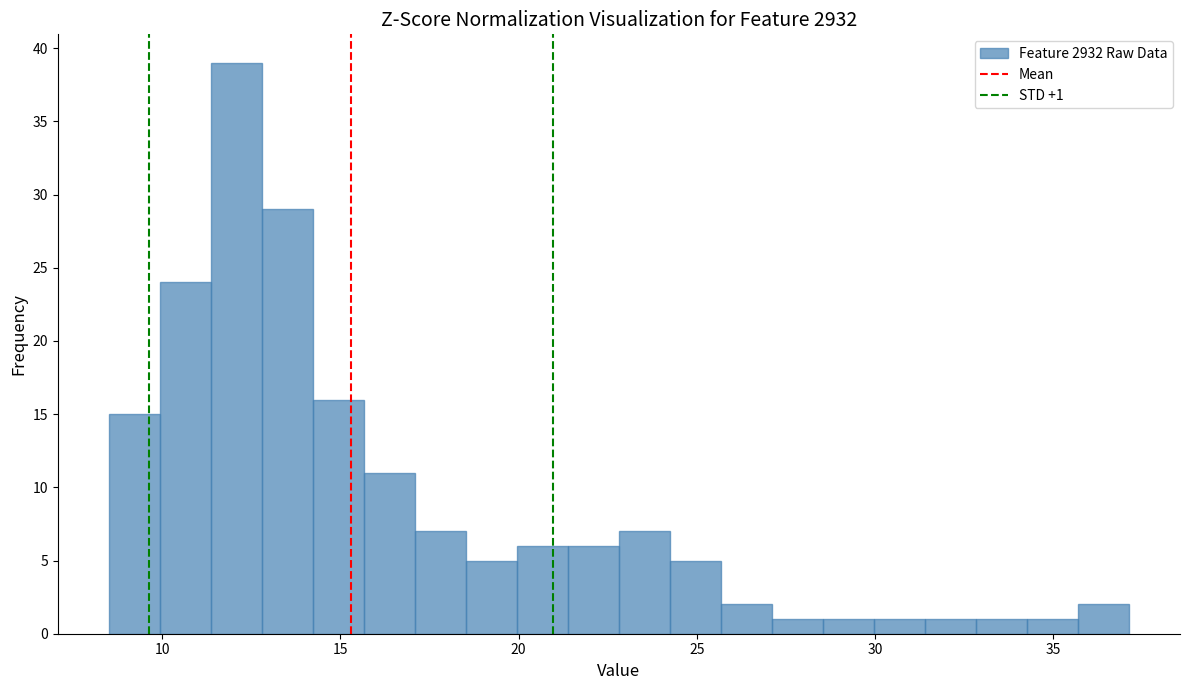

Around what value on the x-axis is the tallest bar? Give the approximate position of its centre, as read against the axis.

12.0